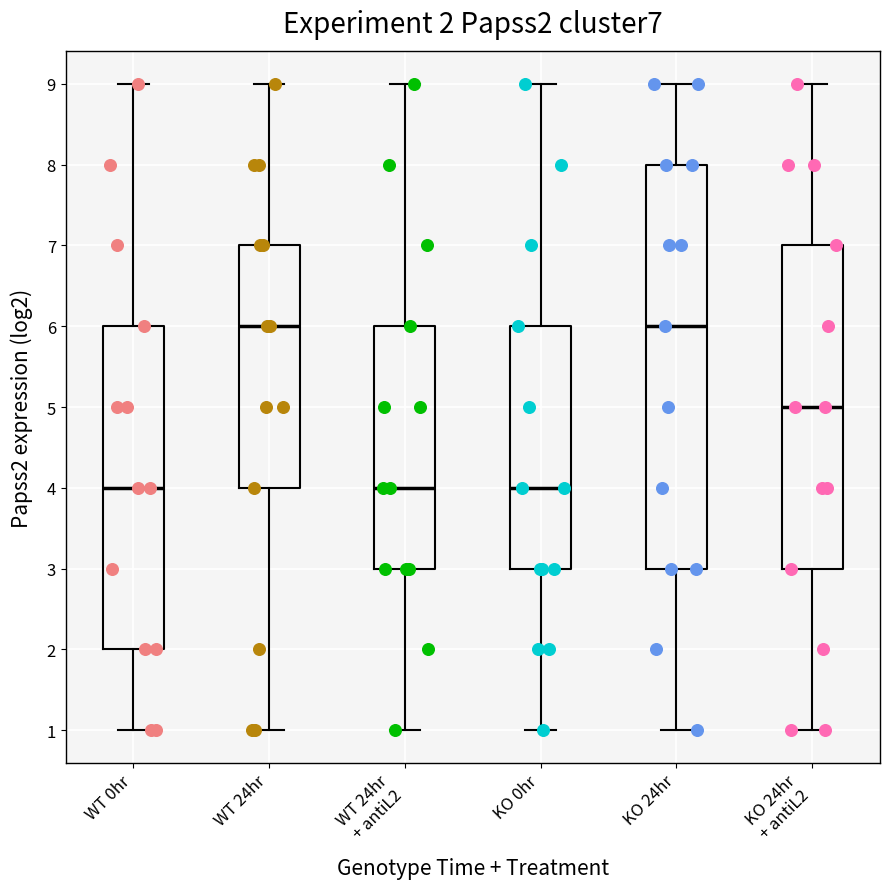

Which box is the tallest, from its lower edge to its upper edge?

KO 24hr